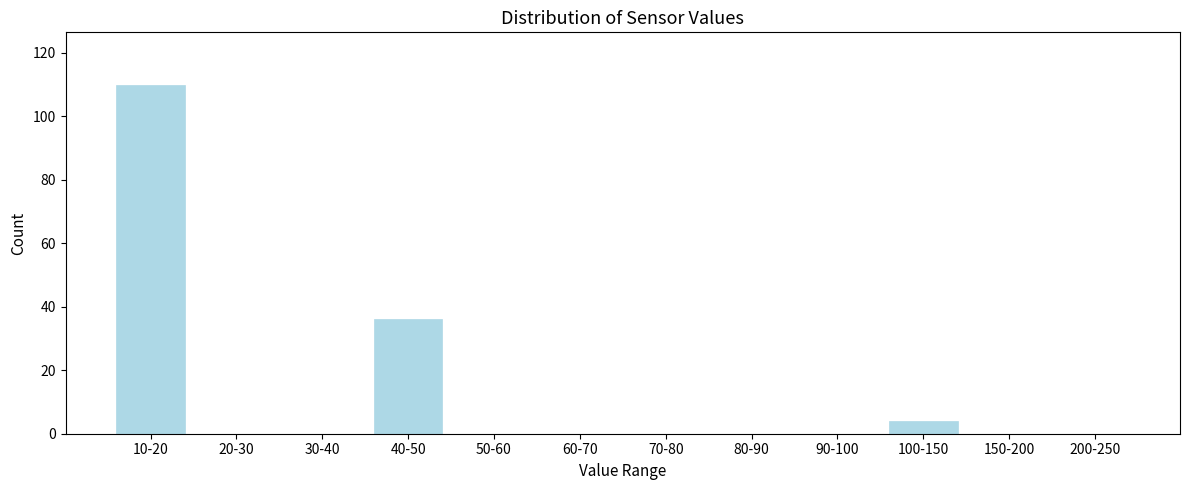

Reading left to right, list all the values displayed in this chart.

10-20=110	20-30=0	30-40=0	40-50=36	50-60=0	60-70=0	70-80=0	80-90=0	90-100=0	100-150=4	150-200=0	200-250=0